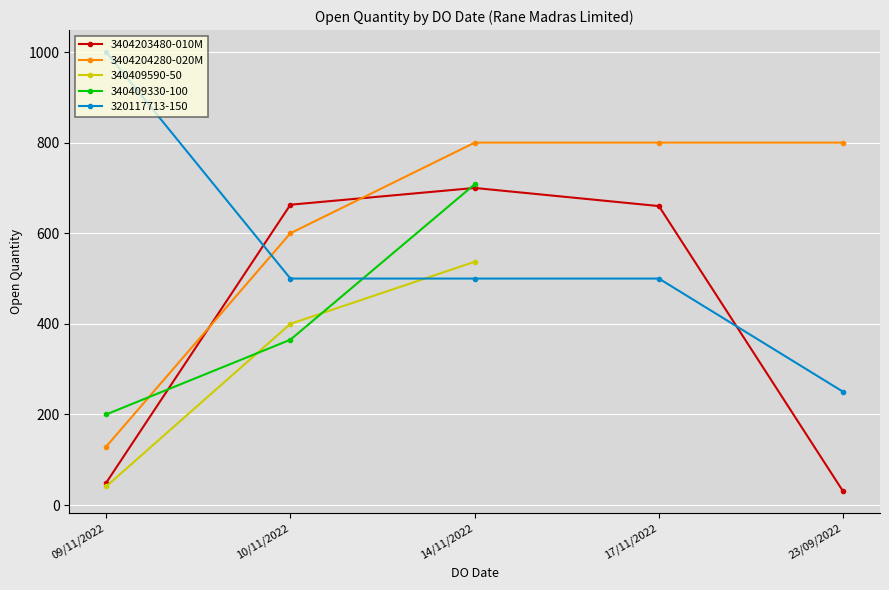

What is the total value across all series at 23/09/2022?

830